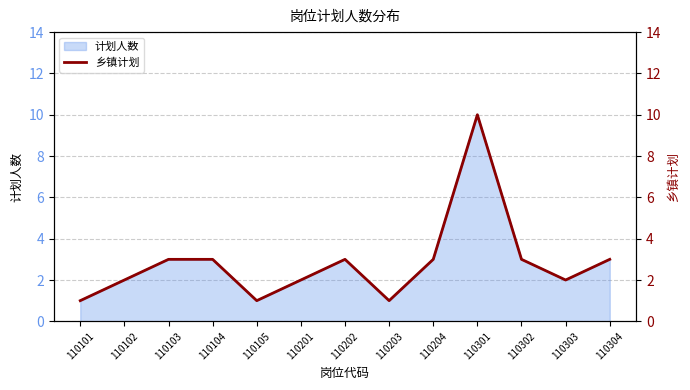

Rank the categories by value from lowest to highest.

110101, 110105, 110203, 110102, 110201, 110303, 110103, 110104, 110202, 110204, 110302, 110304, 110301